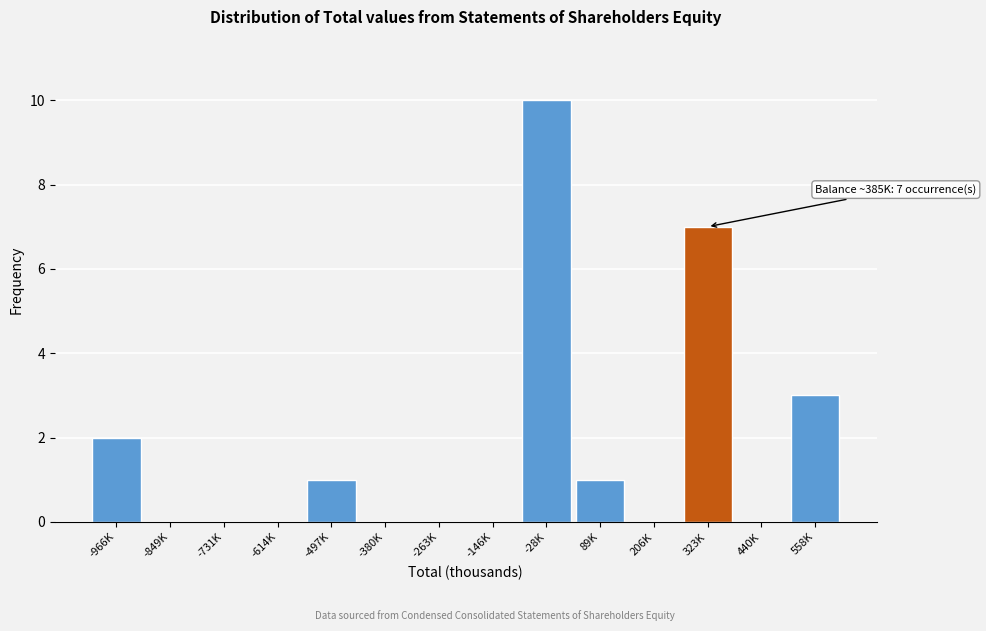

Reading left to right, what are all the values shown in this chart?

-966K=2	-849K=0	-731K=0	-614K=0	-497K=1	-380K=0	-263K=0	-146K=0	-28K=10	89K=1	206K=0	323K=7	440K=0	558K=3